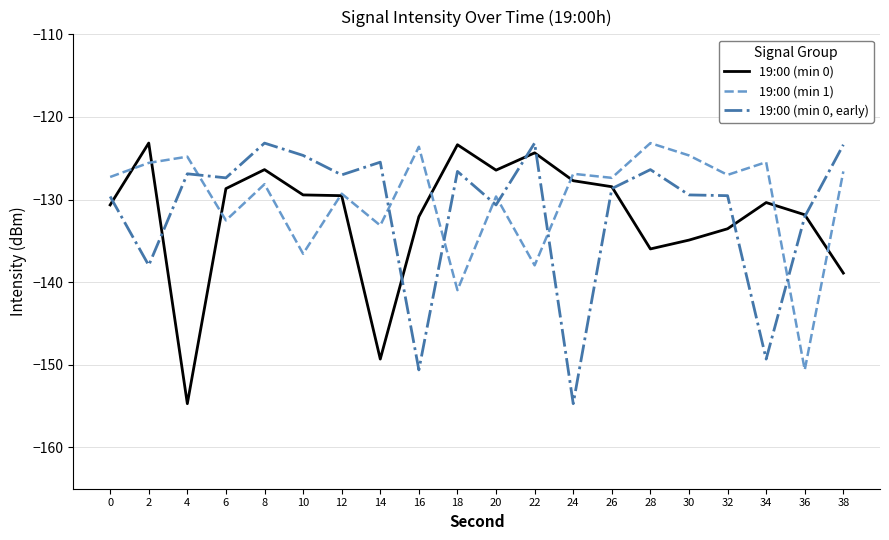

What is the difference between the second highest and minimum values in the 19:00 (min 1) series?

27.0